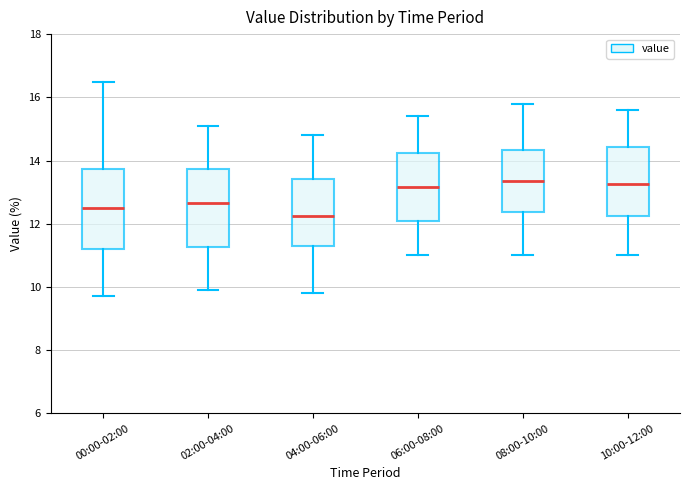

Reading left to right, transcribe this box plot: for each box, give where its median line is, the range the box spans, and where its two whiskers end, as read against the y-axis. The values are not printed on the chart, so give them approximately, as read against the axis.

00:00-02:00: median 12.6, box 11.2 to 13.8, whiskers 9.8 to 16.6
02:00-04:00: median 12.6, box 11.2 to 13.8, whiskers 10.0 to 15.2
04:00-06:00: median 12.2, box 11.4 to 13.4, whiskers 9.8 to 14.8
06:00-08:00: median 13.2, box 12.0 to 14.2, whiskers 11.0 to 15.4
08:00-10:00: median 13.4, box 12.4 to 14.4, whiskers 11.0 to 15.8
10:00-12:00: median 13.2, box 12.2 to 14.4, whiskers 11.0 to 15.6